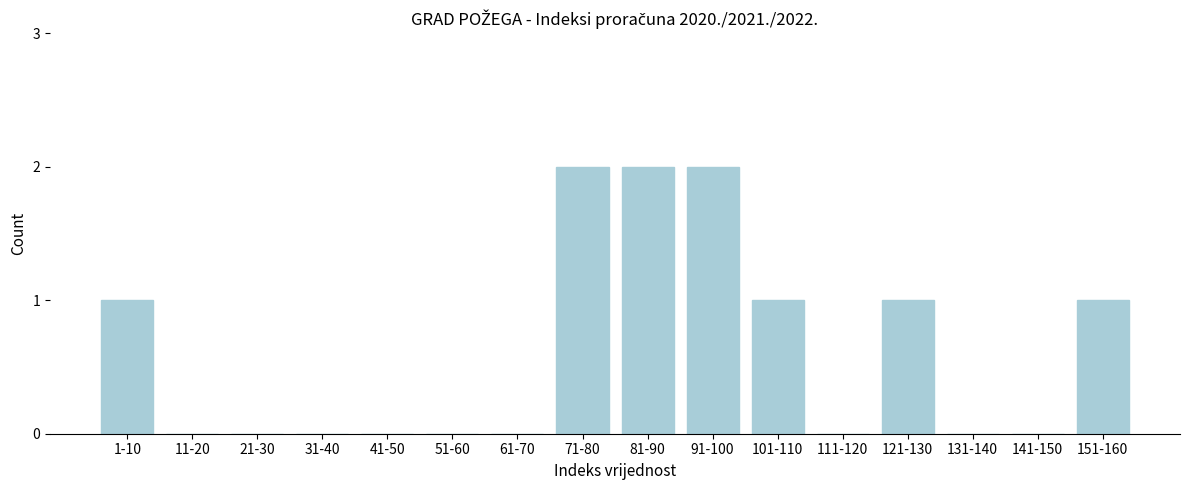

Reading right to left, transcribe all the data shown in this chart.

151-160=1	141-150=0	131-140=0	121-130=1	111-120=0	101-110=1	91-100=2	81-90=2	71-80=2	61-70=0	51-60=0	41-50=0	31-40=0	21-30=0	11-20=0	1-10=1